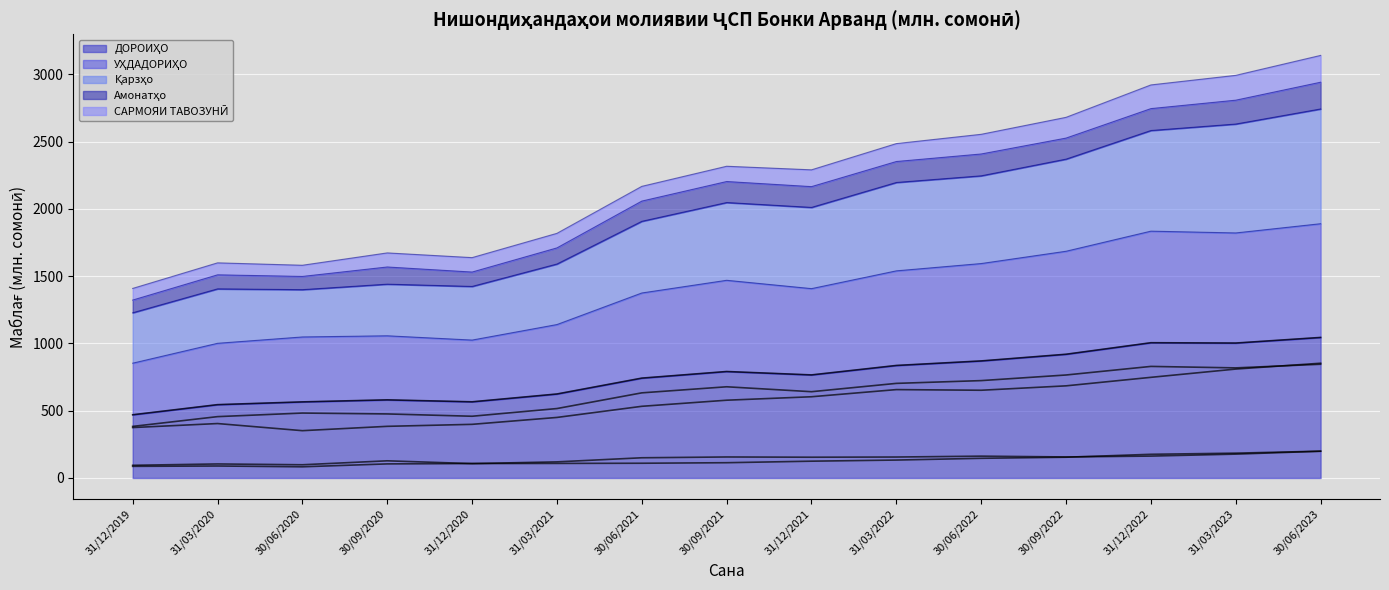

What is the difference between the ДОРОИҲО values at 30/09/2022 and 30/06/2021?

177.4